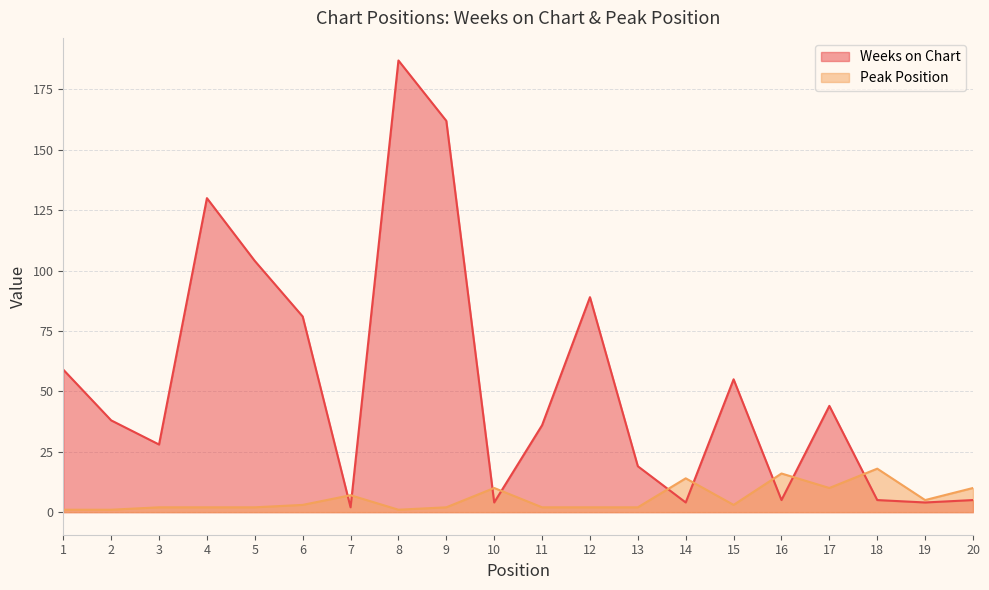

How many categories are shown in the chart?

20